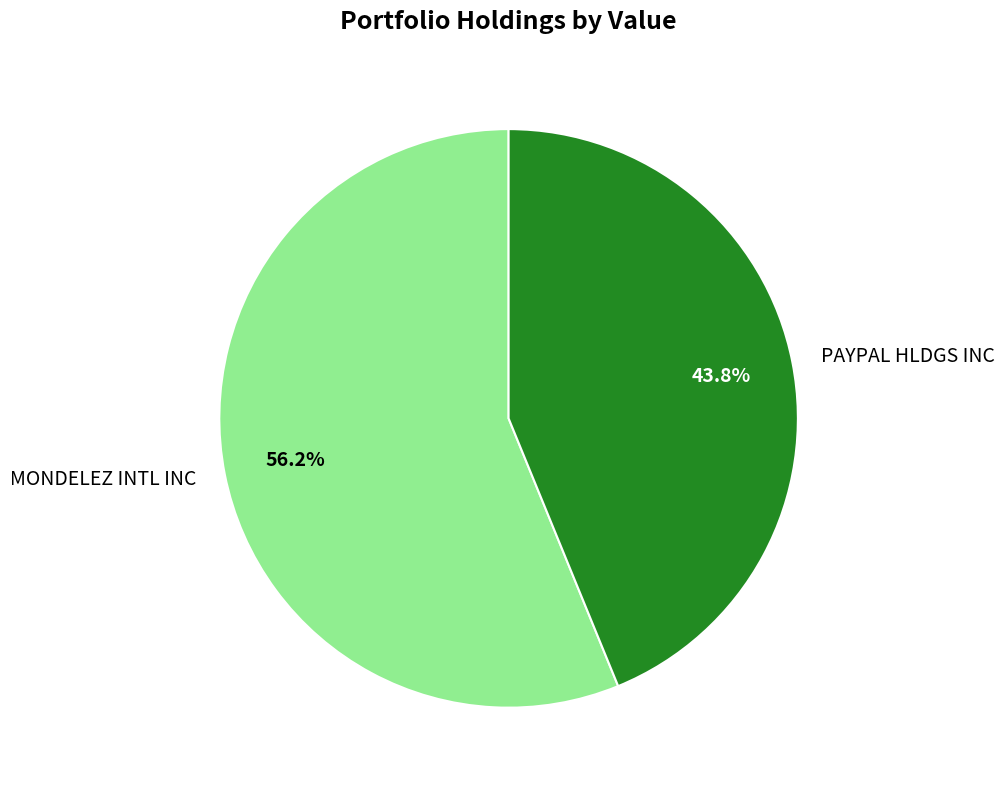

Is it true that PAYPAL HLDGS INC is 44% of the pie?

True